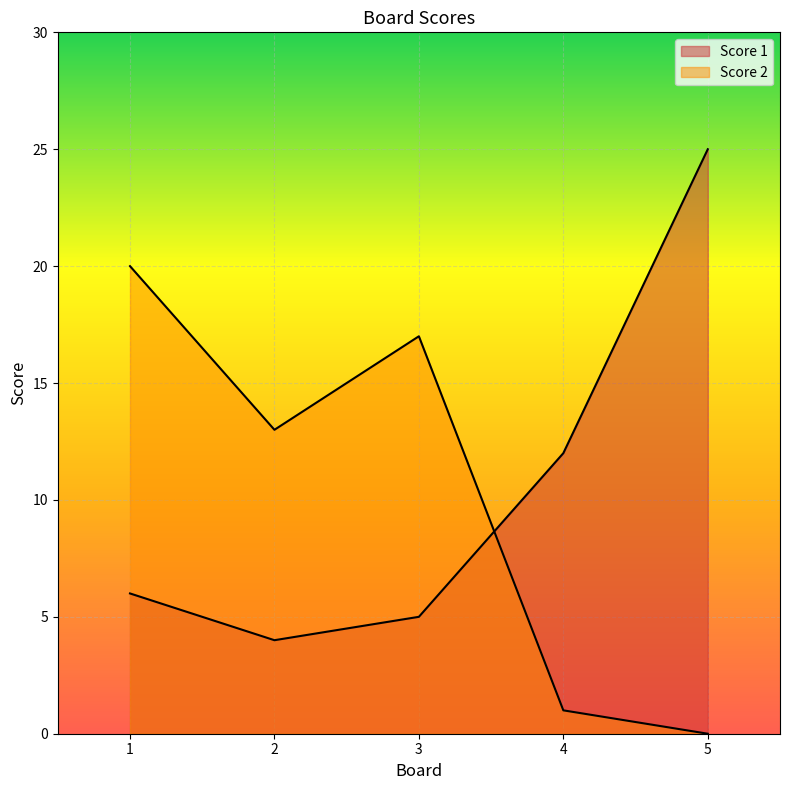

What is the average value of the Score 1 series?

10